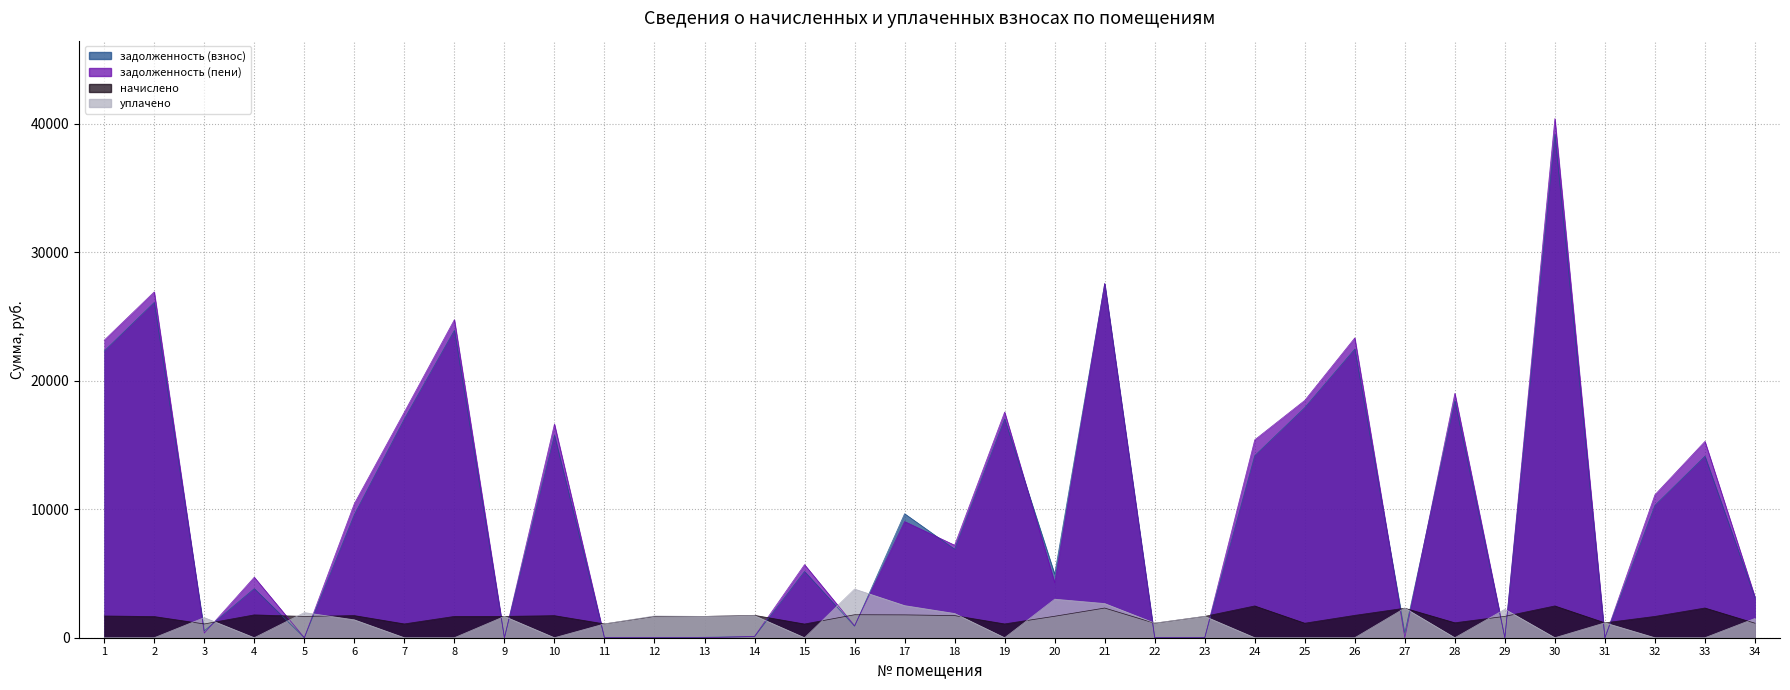

Reading left to right, extract all data points from this chart.

задолженность (взнос): 1=22307.1	2=26090.9	3=535.7	4=3819.8	5=0.0	6=9574.9	7=17021.1	8=23921.2	9=0.0	10=15766.0	11=0.0	12=0.0	13=33.5	14=85.4	15=5154.8	16=894.7	17=9652.2	18=6890.9	19=17021.1	20=4944.5	21=27563.2	22=0.0	23=0.0	24=14165.9	25=17904.5	26=22461.0	27=372.7	28=18434.5	29=0.0	30=39165.9	31=0.0	32=10297.5	33=14122.4	34=3104.5
задолженность (пени): 1=23153.4	2=26914.9	3=357.1	4=4708.9	5=0.0	6=10436.0	7=17558.6	8=24750.8	9=0.0	10=16625.3	11=0.0	12=0.0	13=0.0	14=100.3	15=5688.6	16=935.6	17=9041.3	18=7202.0	19=17558.6	20=4279.6	21=27563.2	22=0.0	23=0.0	24=15402.8	25=18469.9	26=23331.5	27=0.0	28=19016.6	29=0.0	30=40402.8	31=0.0	32=11127.1	33=15279.3	34=3169.9
начислено: 1=1692.6	2=1648.0	3=1071.4	4=1778.2	5=1659.1	6=1722.4	7=1075.1	8=1659.1	9=1659.1	10=1718.6	11=1075.1	12=1659.1	13=1659.1	14=1744.7	15=1067.6	16=1789.3	17=1778.2	18=1722.4	19=1075.1	20=1670.3	21=2310.1	22=1130.9	23=1662.8	24=2473.8	25=1130.9	26=1741.0	27=2299.0	28=1164.4	29=1662.8	30=2473.8	31=1160.6	32=1659.1	33=2313.8	34=1130.9
уплачено: 1=0.0	2=0.0	3=1566.7	4=0.0	5=1957.0	6=1394.0	7=0.0	8=0.0	9=1659.1	10=0.0	11=1074.5	12=1694.0	13=1659.1	14=1714.9	15=0.0	16=3788.0	17=2500.0	18=1887.0	19=0.0	20=3000.0	21=2660.4	22=1138.3	23=1662.8	24=0.0	25=0.0	26=0.0	27=2308.0	28=0.0	29=2217.1	30=0.0	31=1160.2	32=0.0	33=0.0	34=1500.0